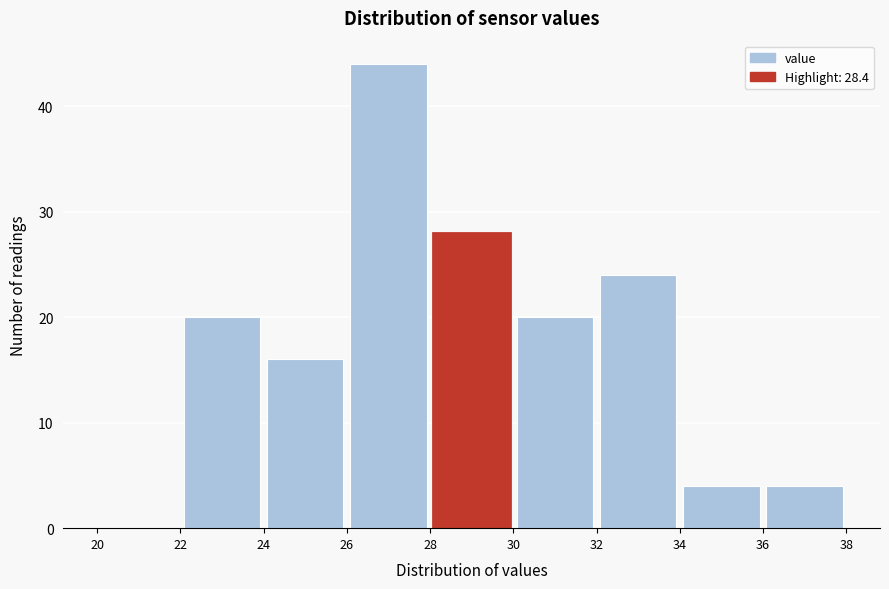

Reading left to right, transcribe this chart: for each bar, give the range it covers on the x-axis and its height. The values are not printed on the chart, so give them approximately, as read against the axis.

20 to 22: 0
22 to 24: 20
24 to 26: 16
26 to 28: 44
28 to 30: 28
30 to 32: 20
32 to 34: 24
34 to 36: 4
36 to 38: 4